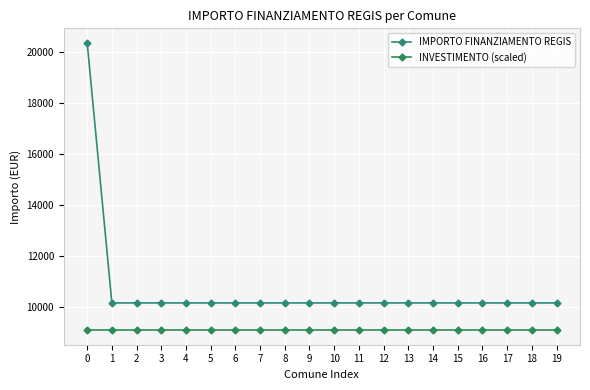

What value does the IMPORTO FINANZIAMENTO REGIS series have at 2, to the nearest 50?

10150